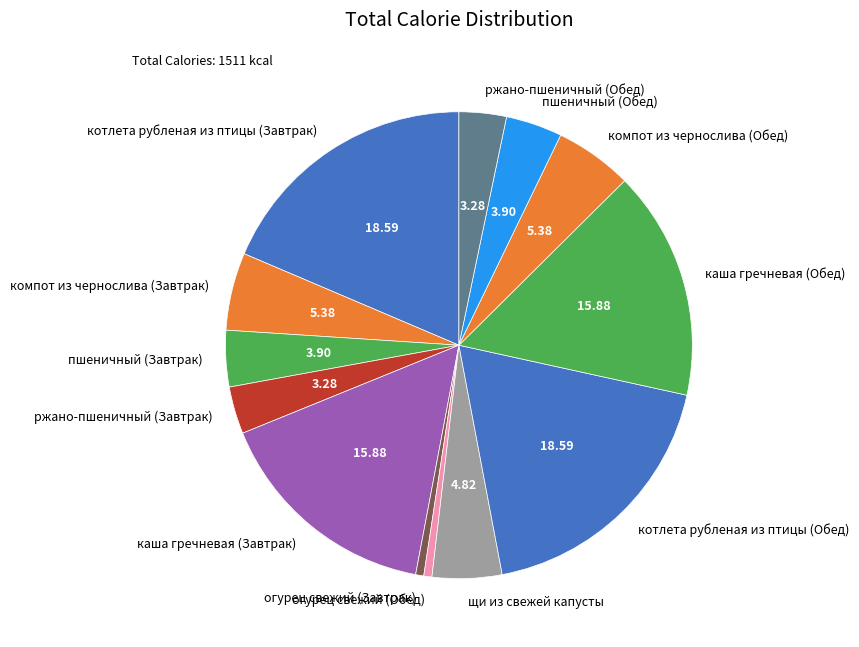

Does каша гречневая (Обед) account for over 50% of the chart?

No